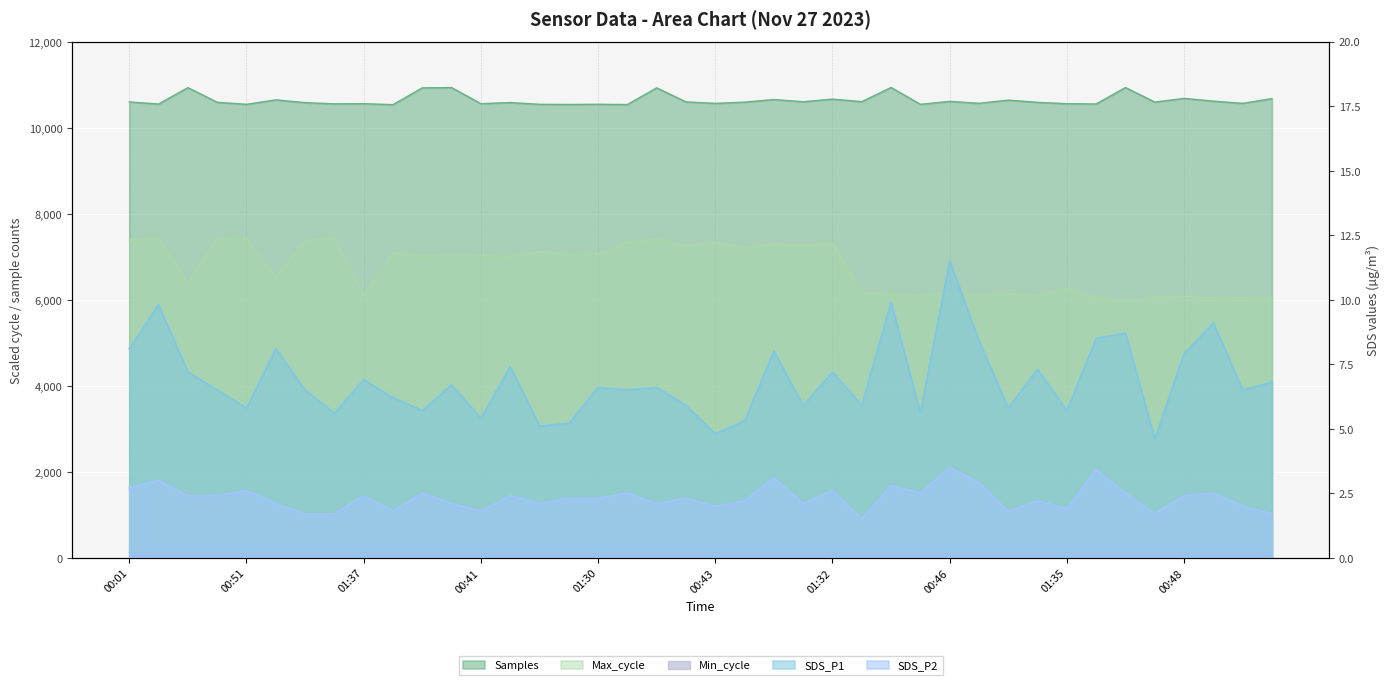

True or false: Min_cycle has a value of 172.1 at 00:58.

False